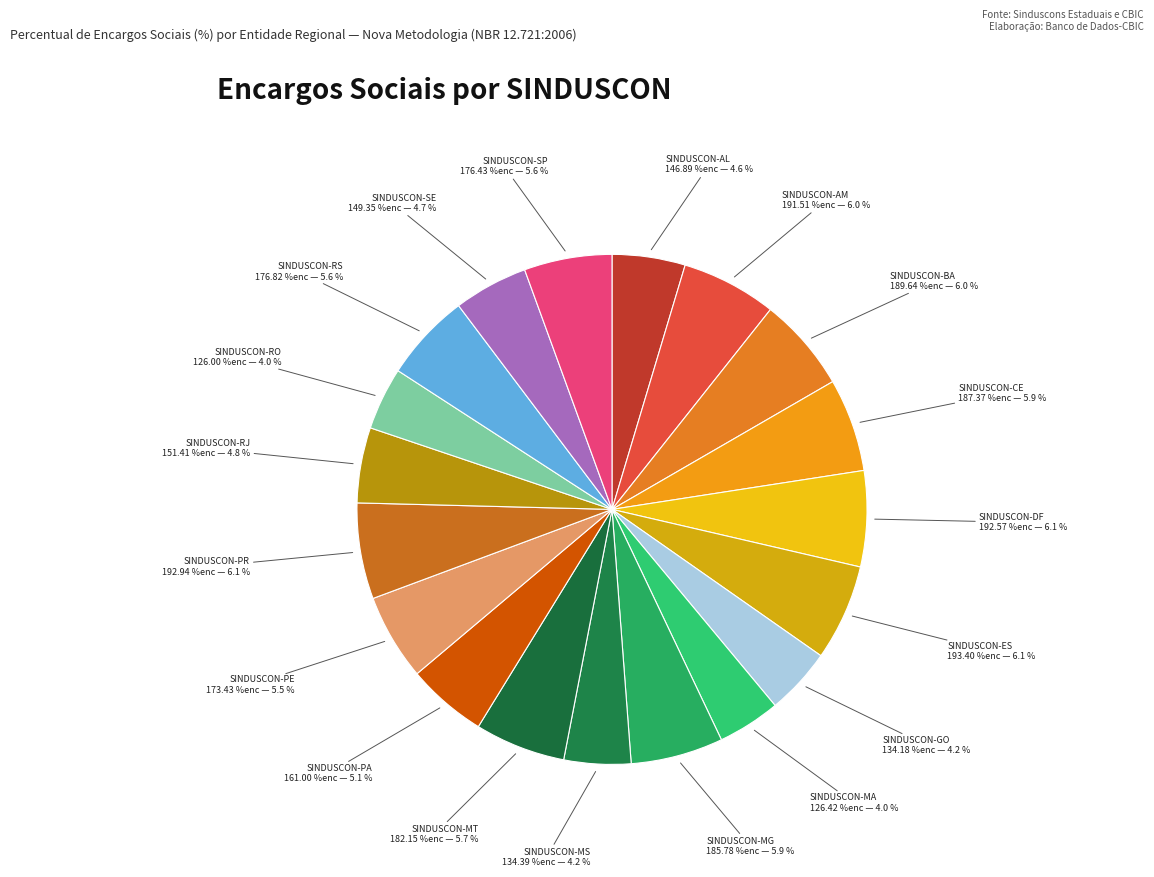

Is it true that SINDUSCON-MG is 1% of the pie?

False